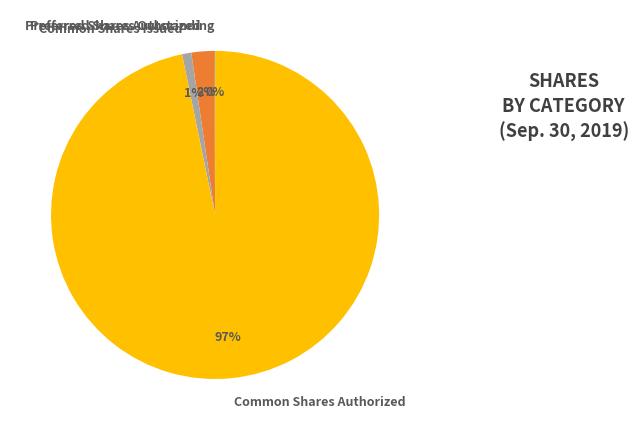

To the nearest percent, what is the average slice percentage?

25%